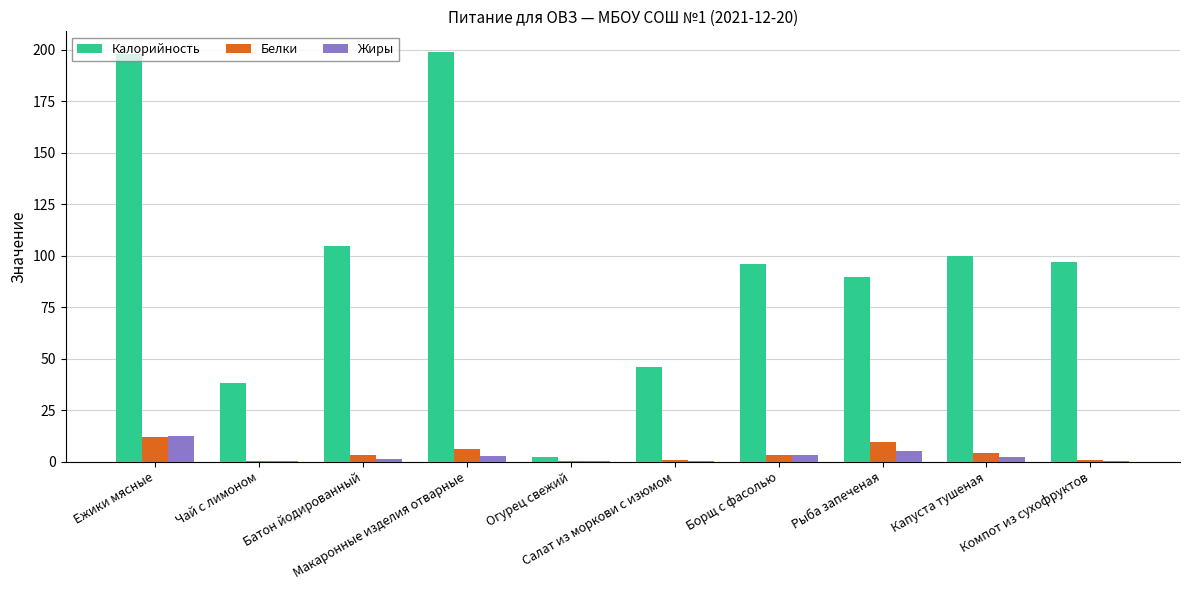

Which series has the widest spread of values?

Калорийность